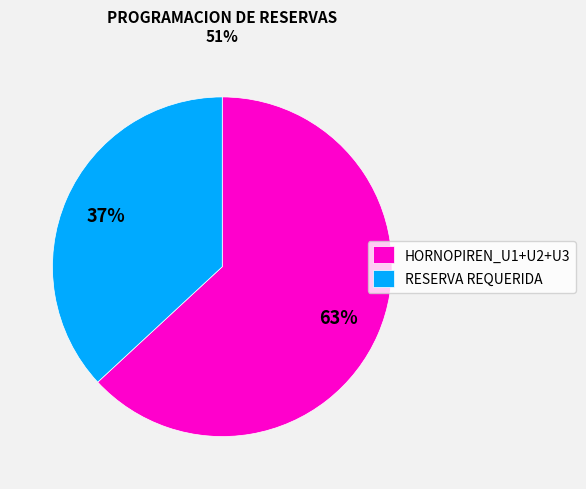

To the nearest percent, what is the difference between the largest and smallest slice percentages?

26%